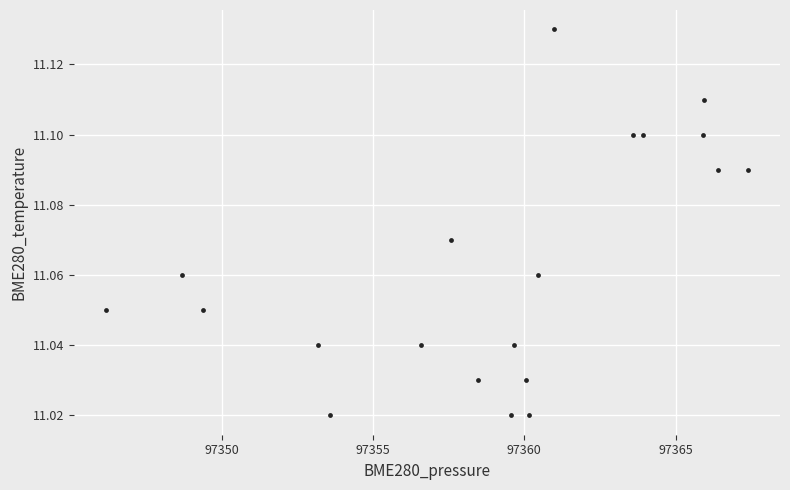

What is the range of X values (max minus min)?

21.2